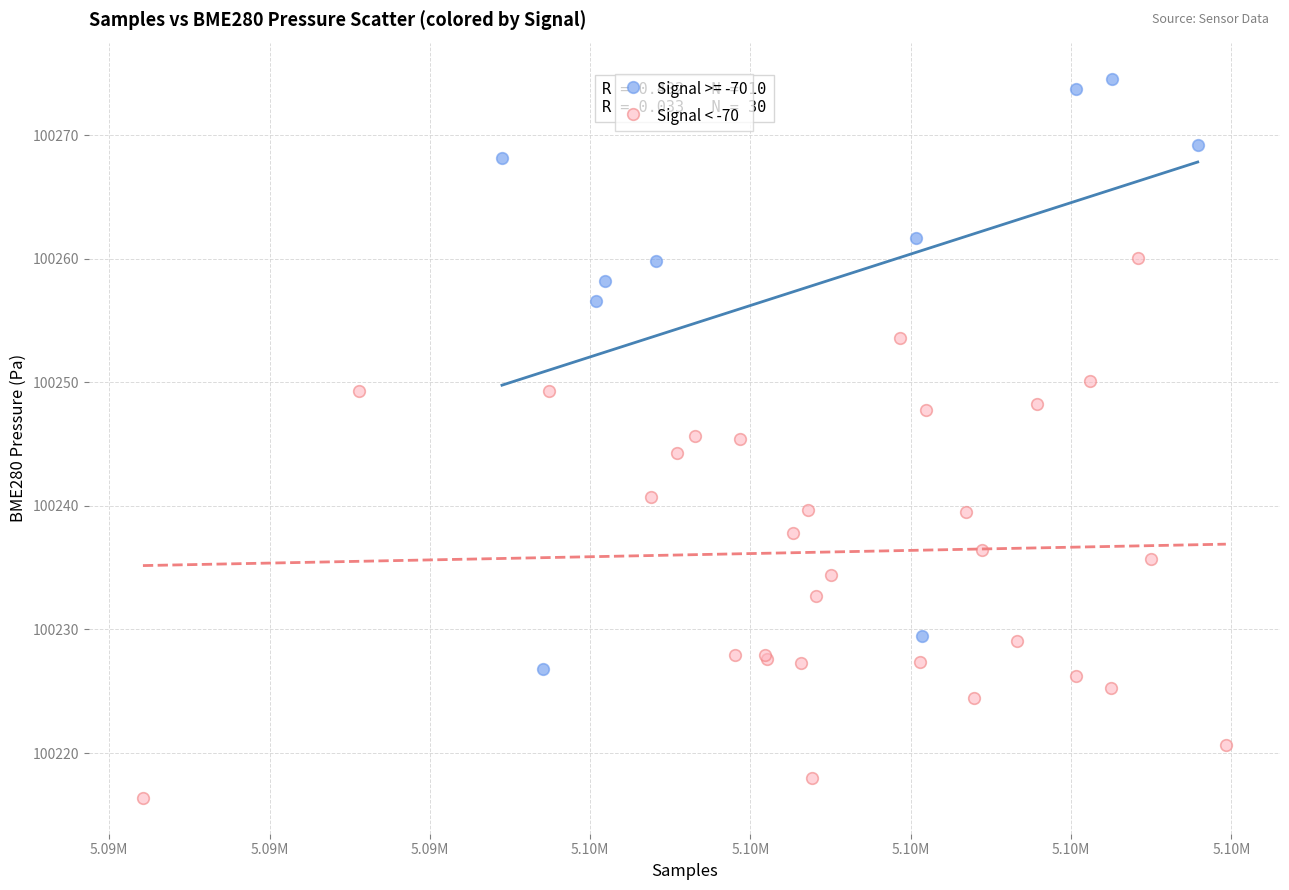

Which series has the largest Y range (max minus min)?

Signal >= -70